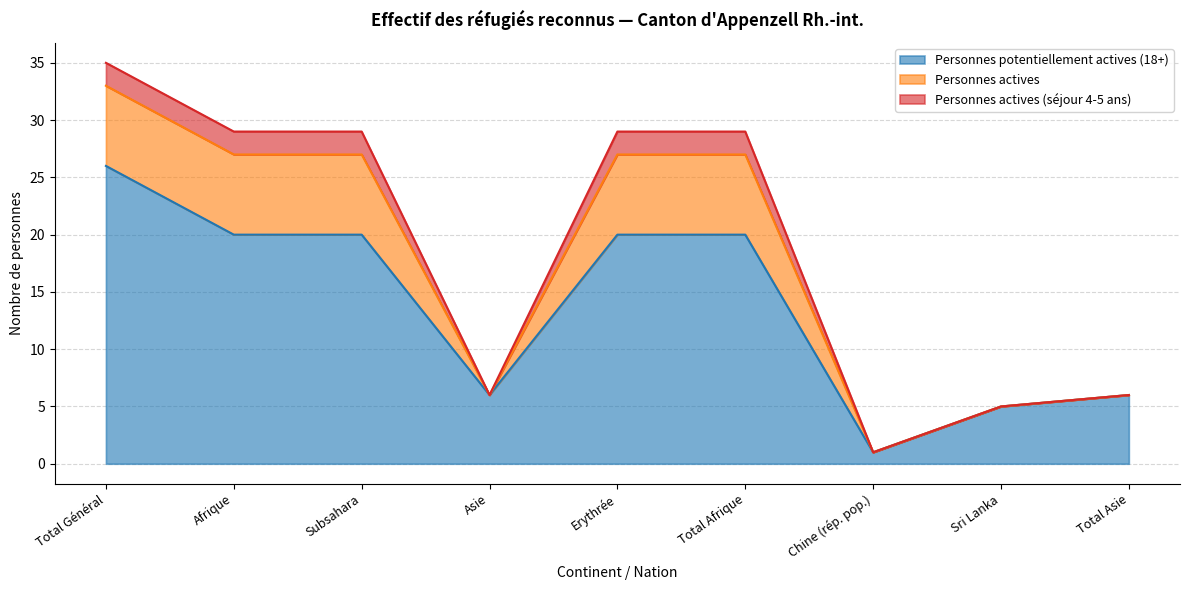

How many data points does each series have?

9